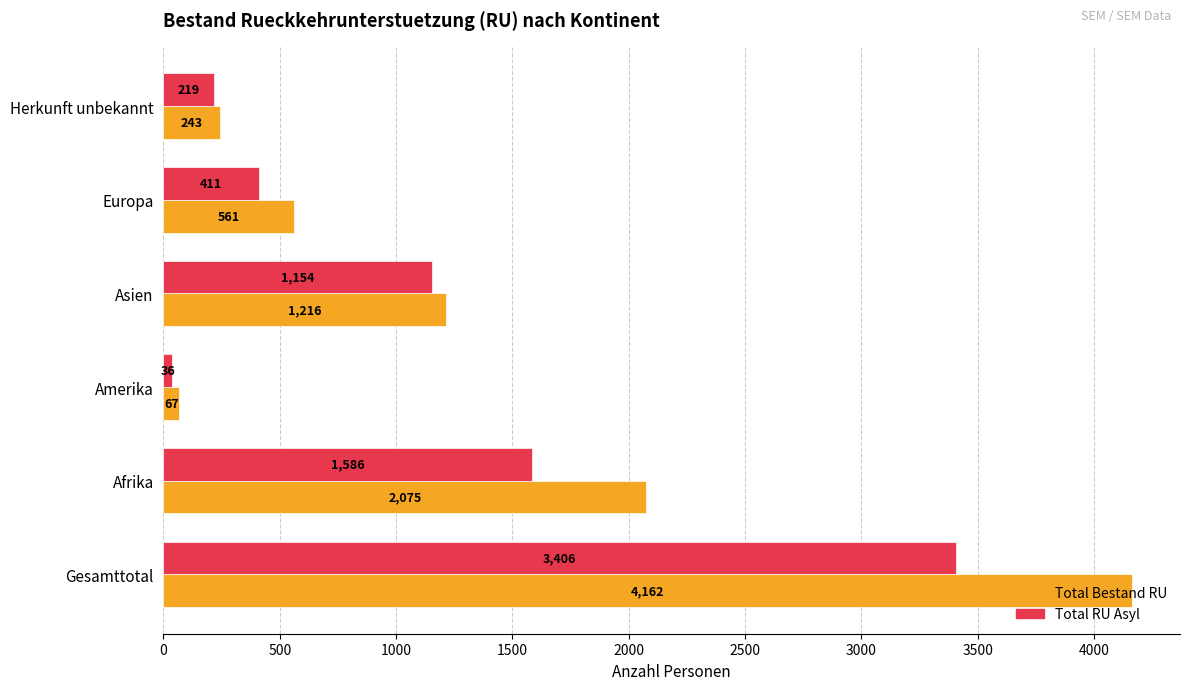

Which label corresponds to the smallest value in the chart?

Amerika